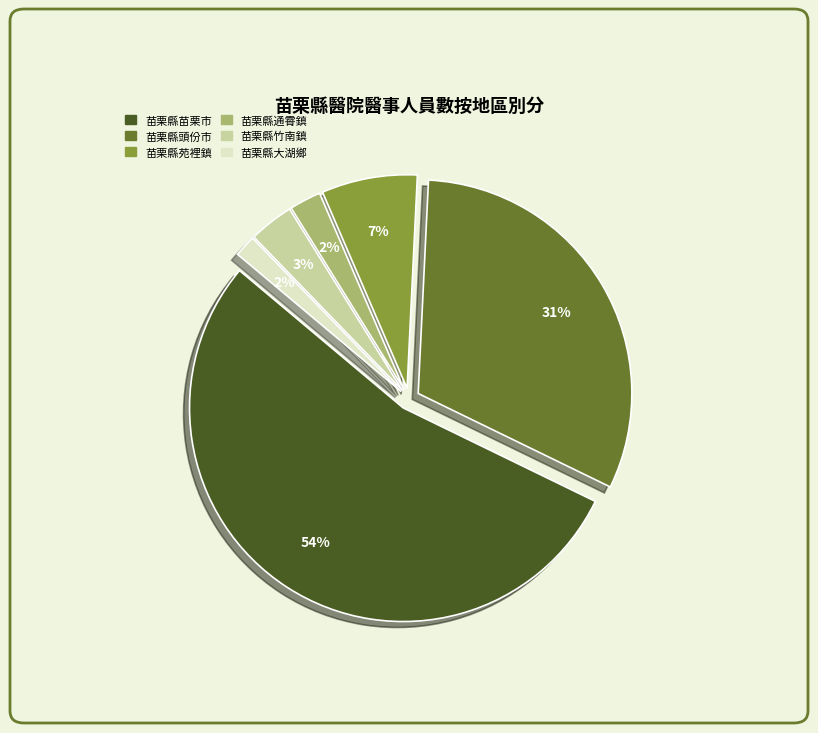

To the nearest percent, what percentage of the pie is 苗栗縣大湖鄉?

2%